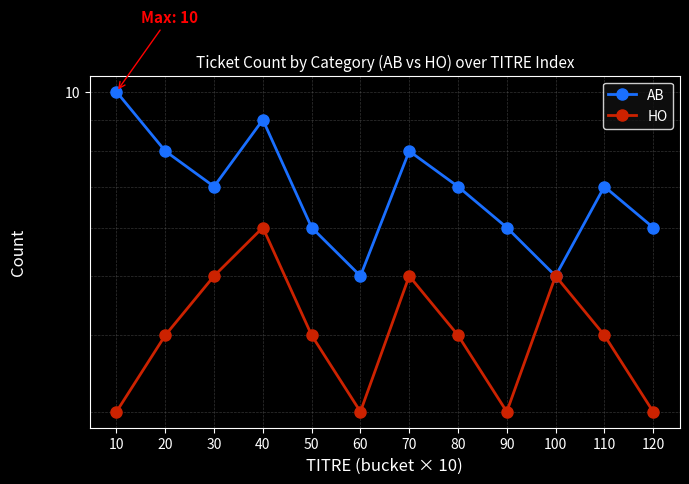

What is the sum of all HO values?

49